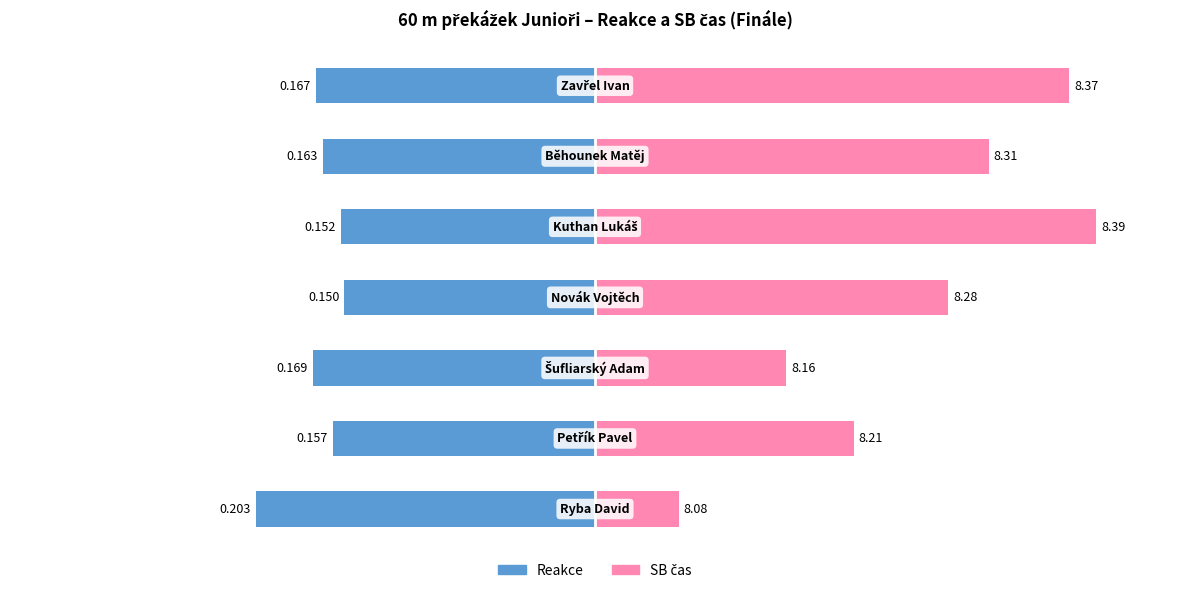

Between 0 and 6, which series saw the biggest shift?

SB čas